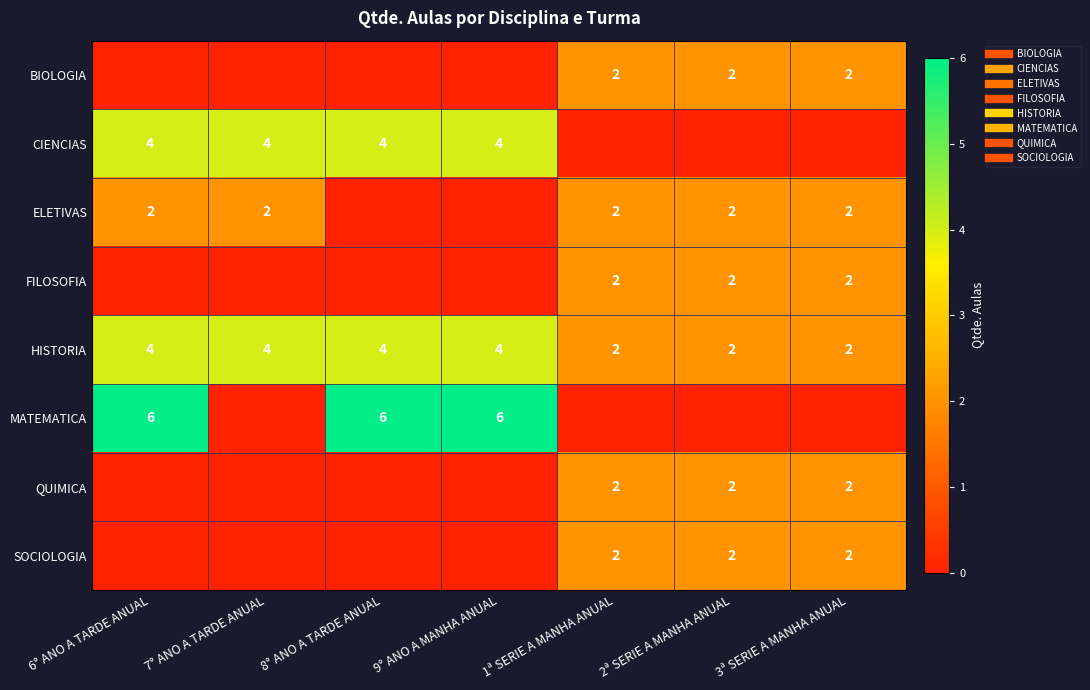

What is the sum of all CIENCIAS values?

16